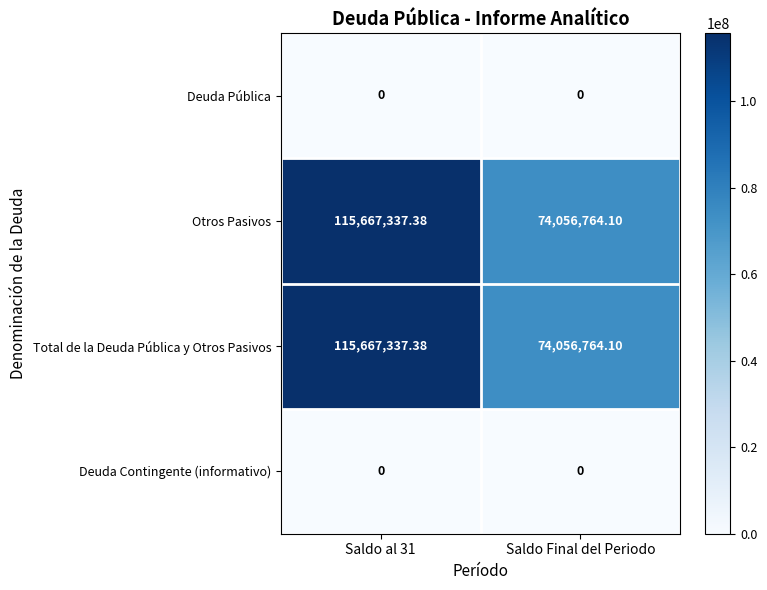

Is the value of Otros Pasivos at Saldo al 31 greater than the value of Deuda Contingente (informativo) at Saldo al 31?

Yes